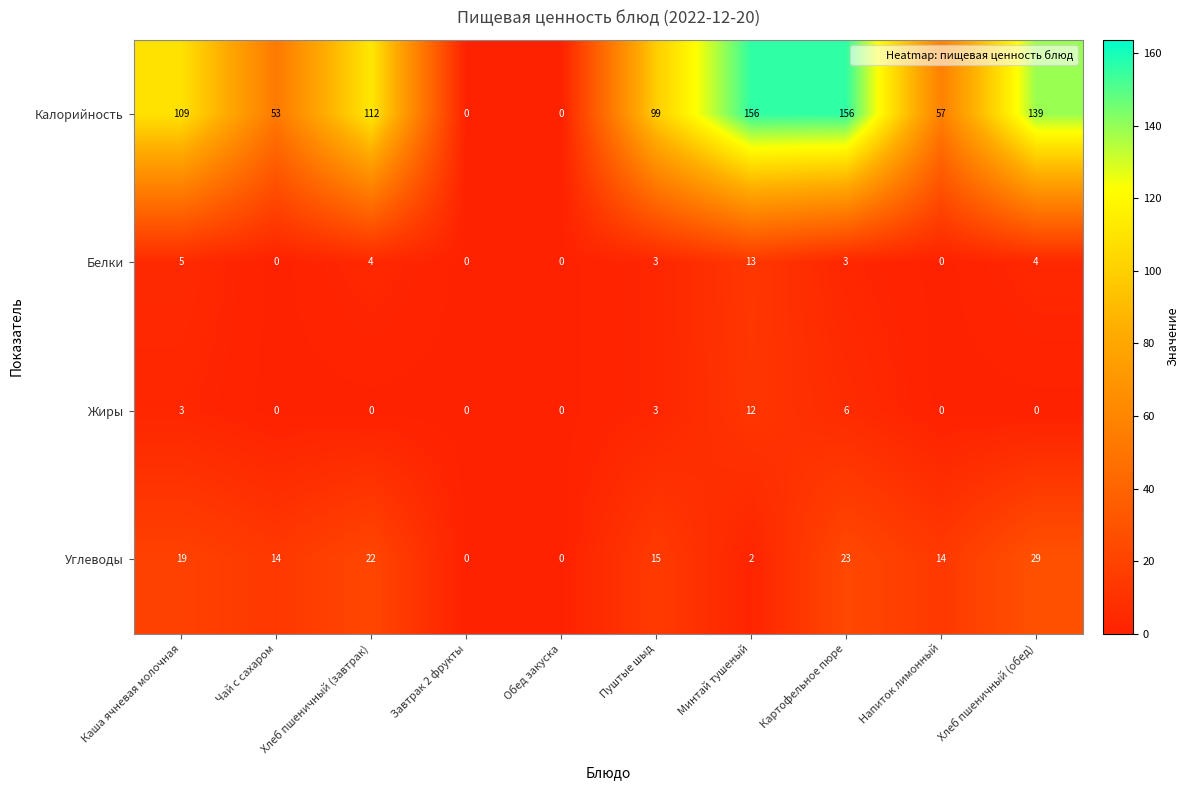

Count the number of categories in the chart.

10